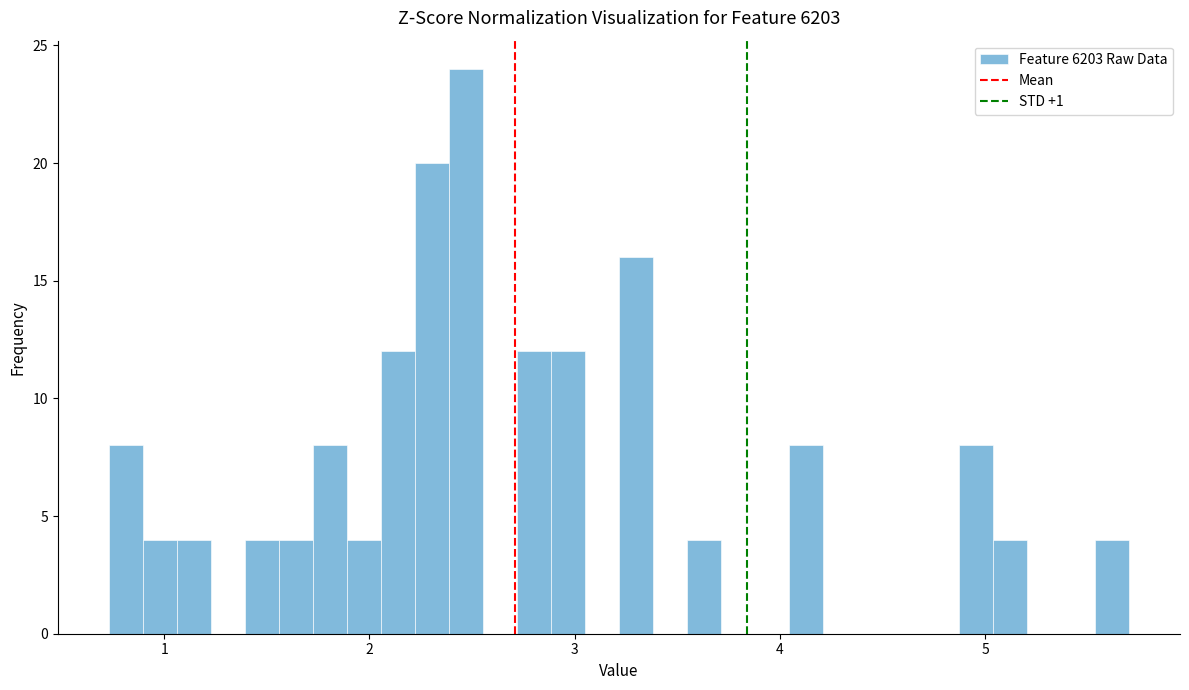

Around what value on the x-axis is the tallest bar? Give the approximate position of its centre, as read against the axis.

2.5